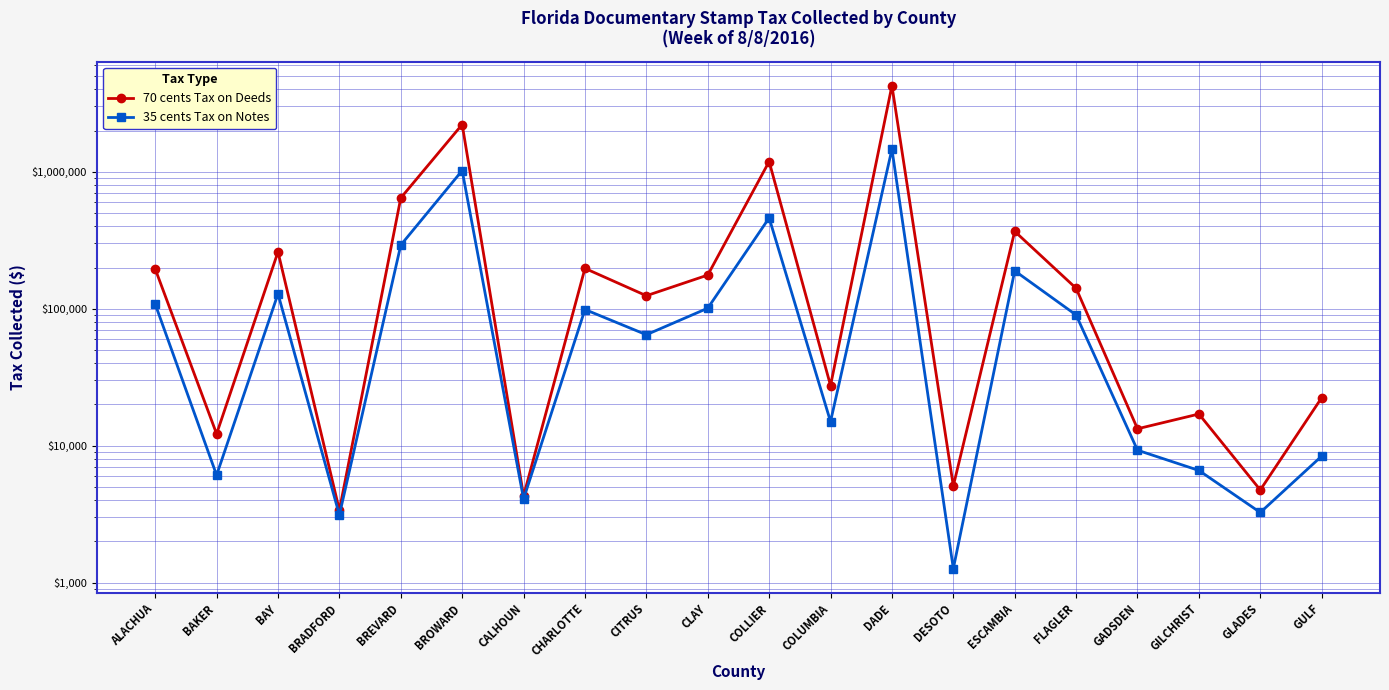

Which category has the highest value across all series?

DADE